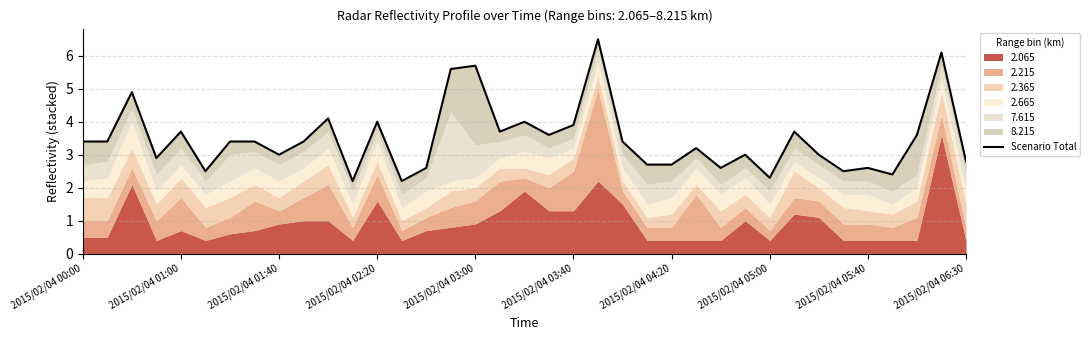

What is the maximum value shown in the chart?

6.5